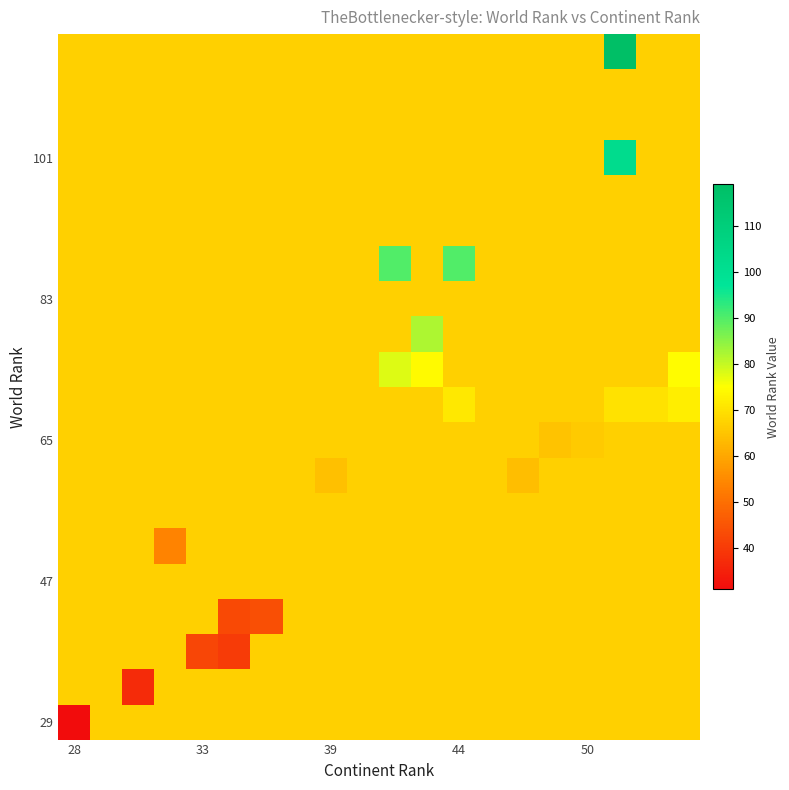

Count the number of categories in the chart.

20